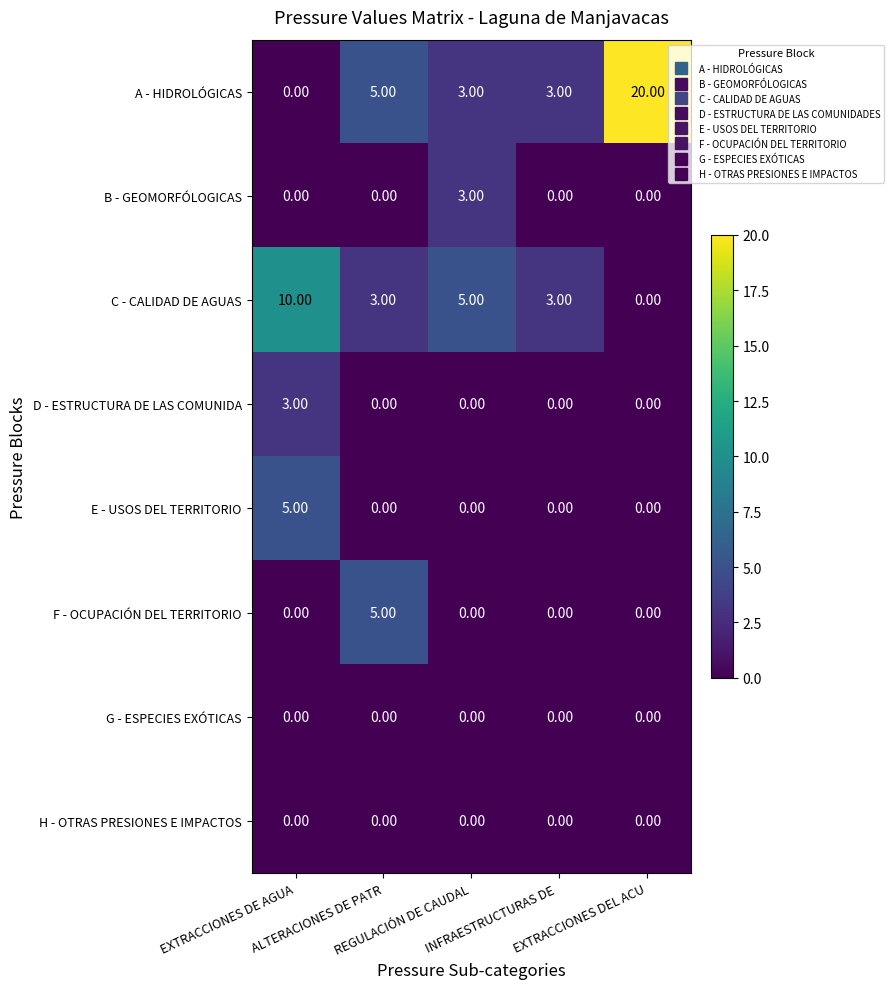

Which series has the largest total across all categories?

A - HIDROLÓGICAS